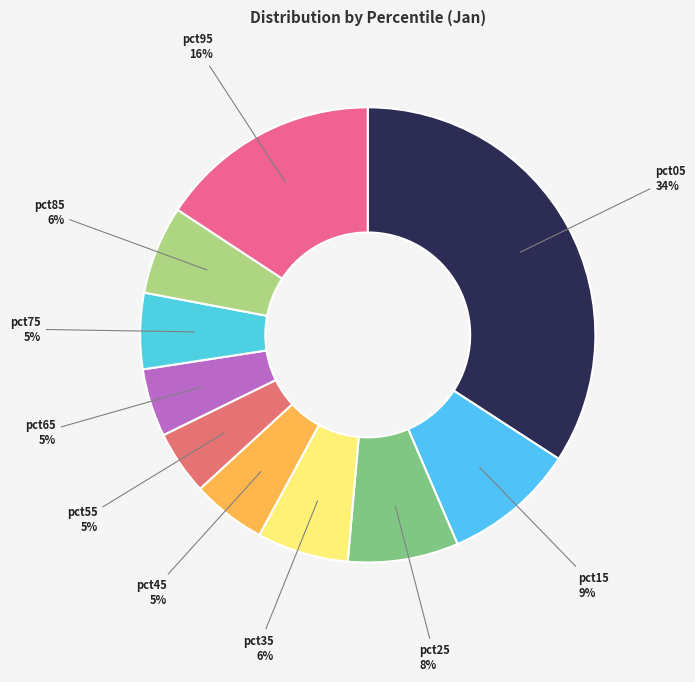

Count the number of slices in the pie.

10